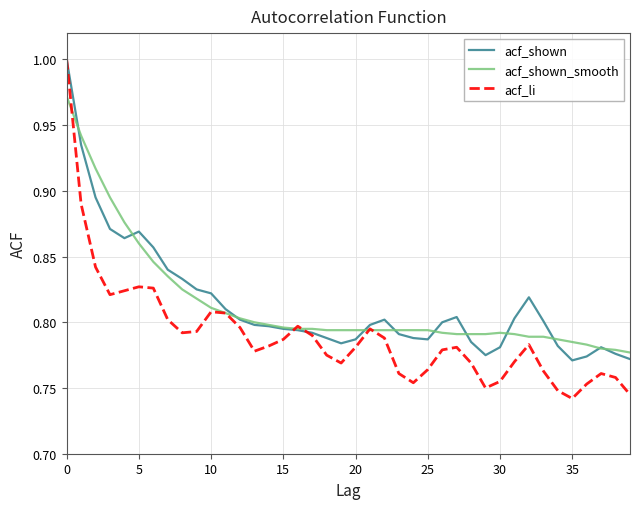

What are all the series names shown in the legend?

acf_shown, acf_shown_smooth, acf_li